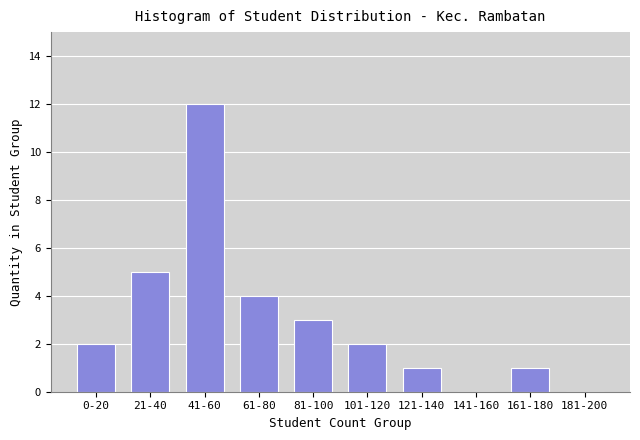

Reading left to right, transcribe all the data shown in this chart.

0-20=2	21-40=5	41-60=12	61-80=4	81-100=3	101-120=2	121-140=1	141-160=0	161-180=1	181-200=0